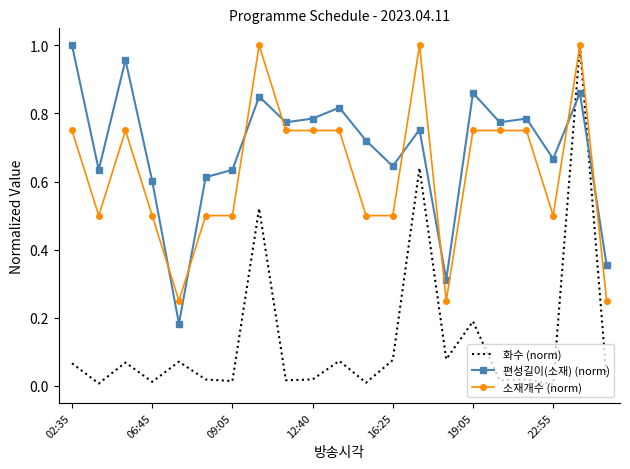

Which series has the widest spread of values?

화수 (norm)